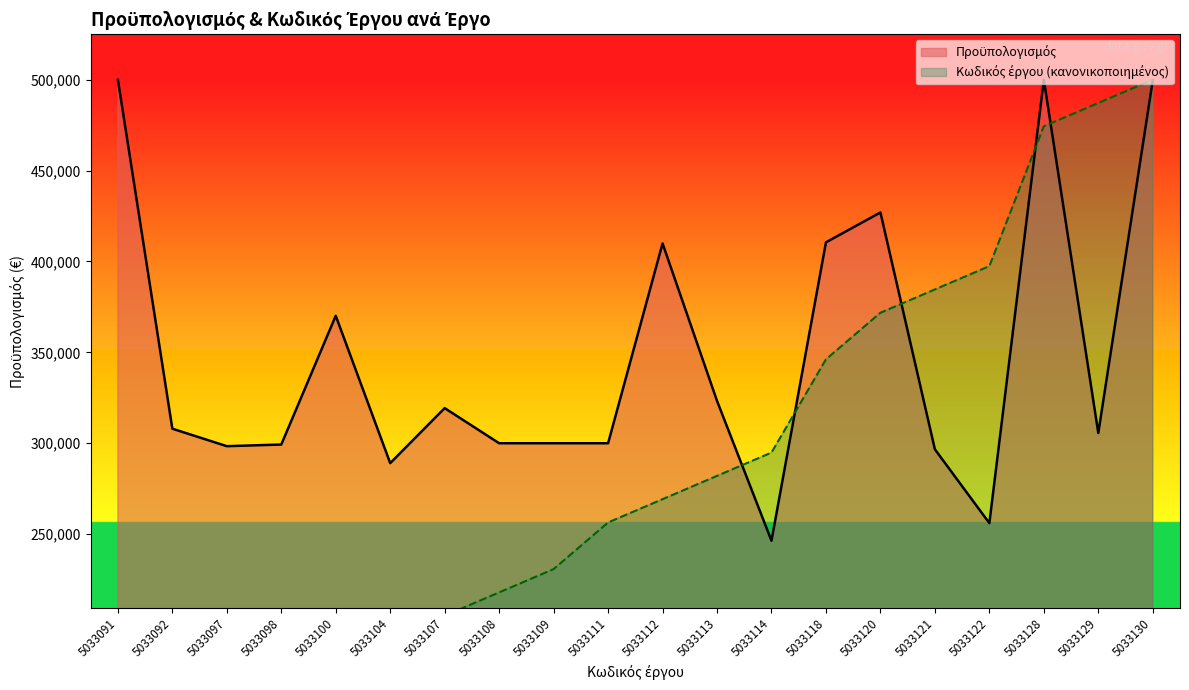

What is the sum of the Κωδικός έργου values at 5033098 and 5033120?

461538.5